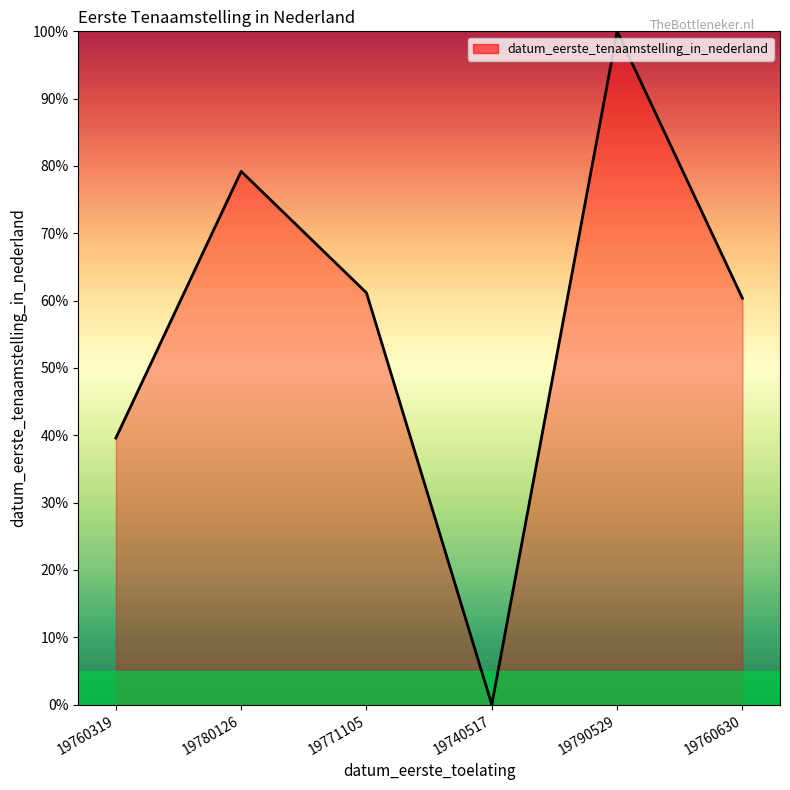

What is the average value?

56.7